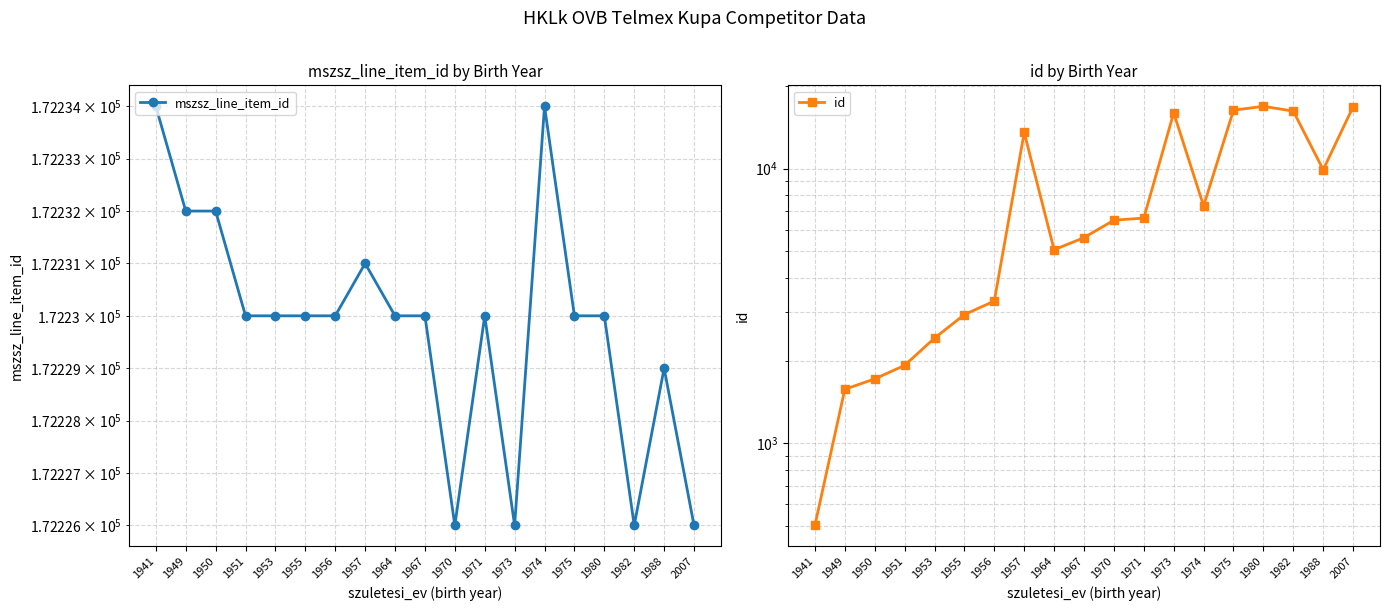

What is the difference between the maximum and minimum values in the id series?

16366